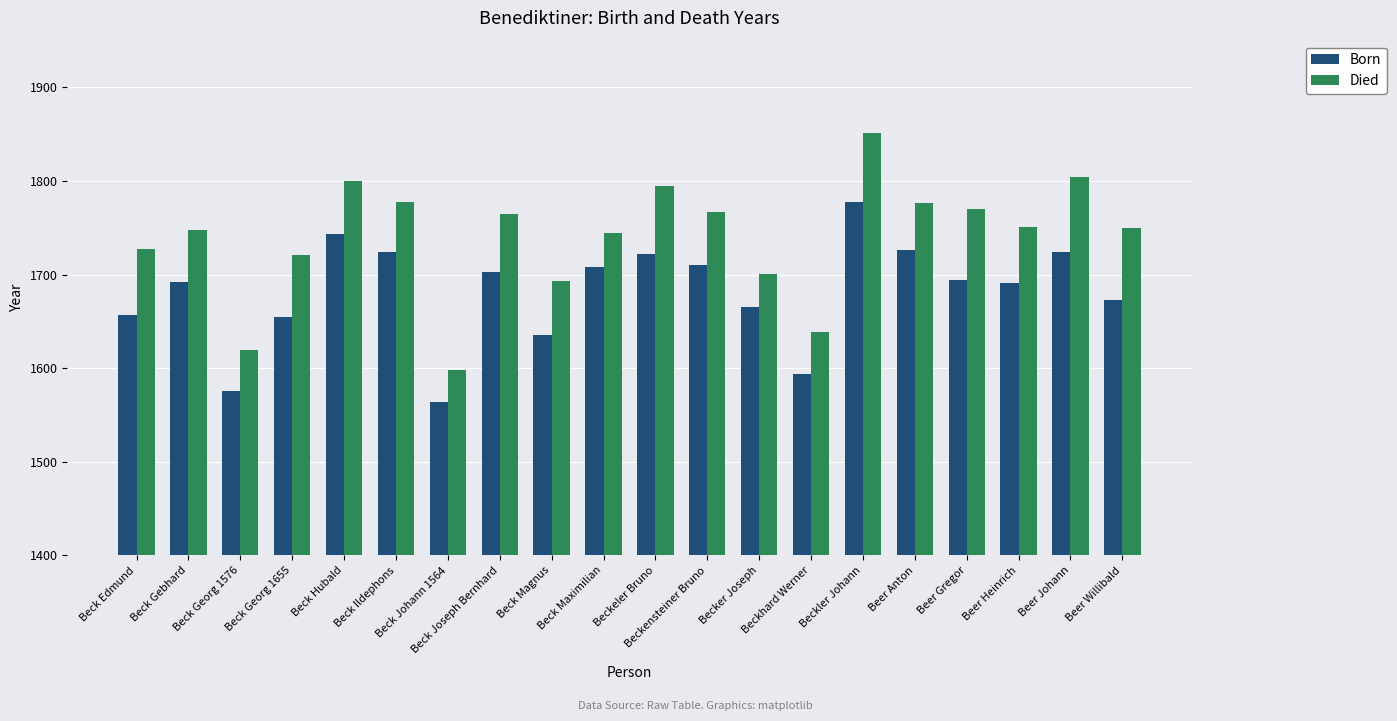

True or false: Died has a value of 819 at Beck Gebhard.

False